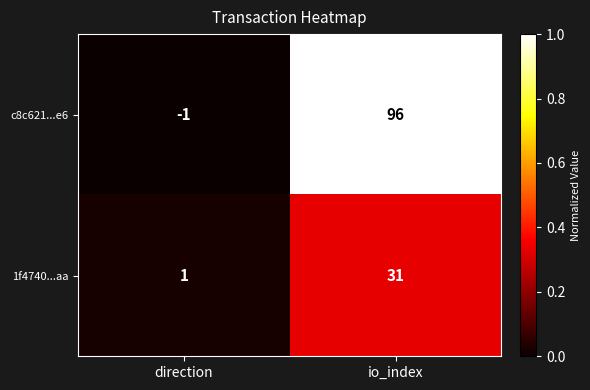

What is the total value across all series at io_index?

127